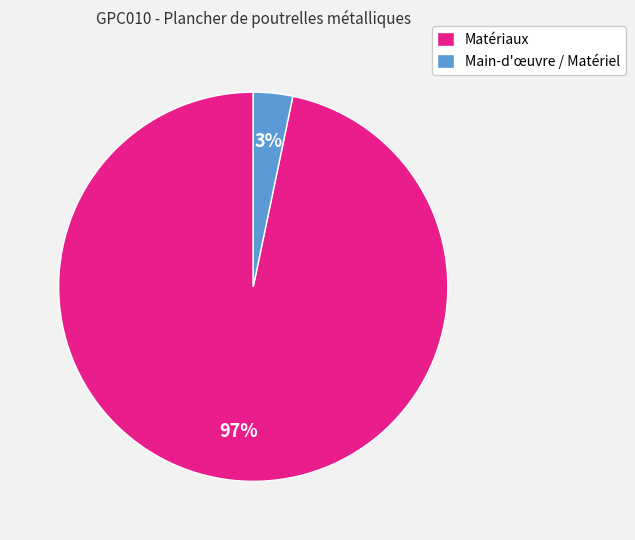

What percentage is the Matériaux slice, to the nearest percent?

97%